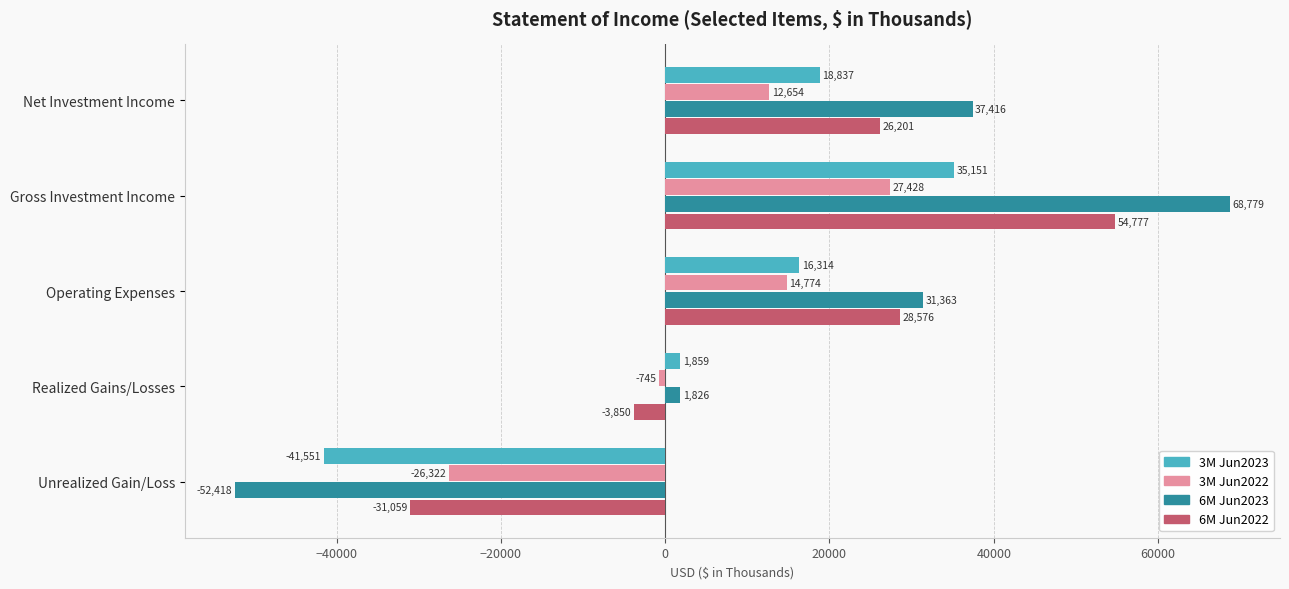

What is the sum of all 3M Jun2023 values?

30610